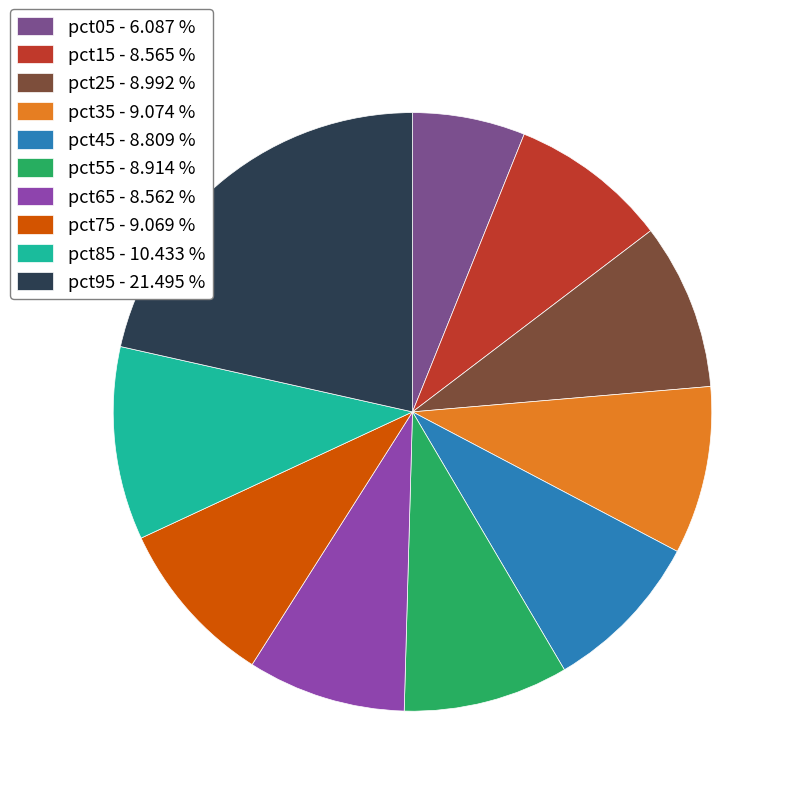

Which category has the smallest portion of the pie?

pct05